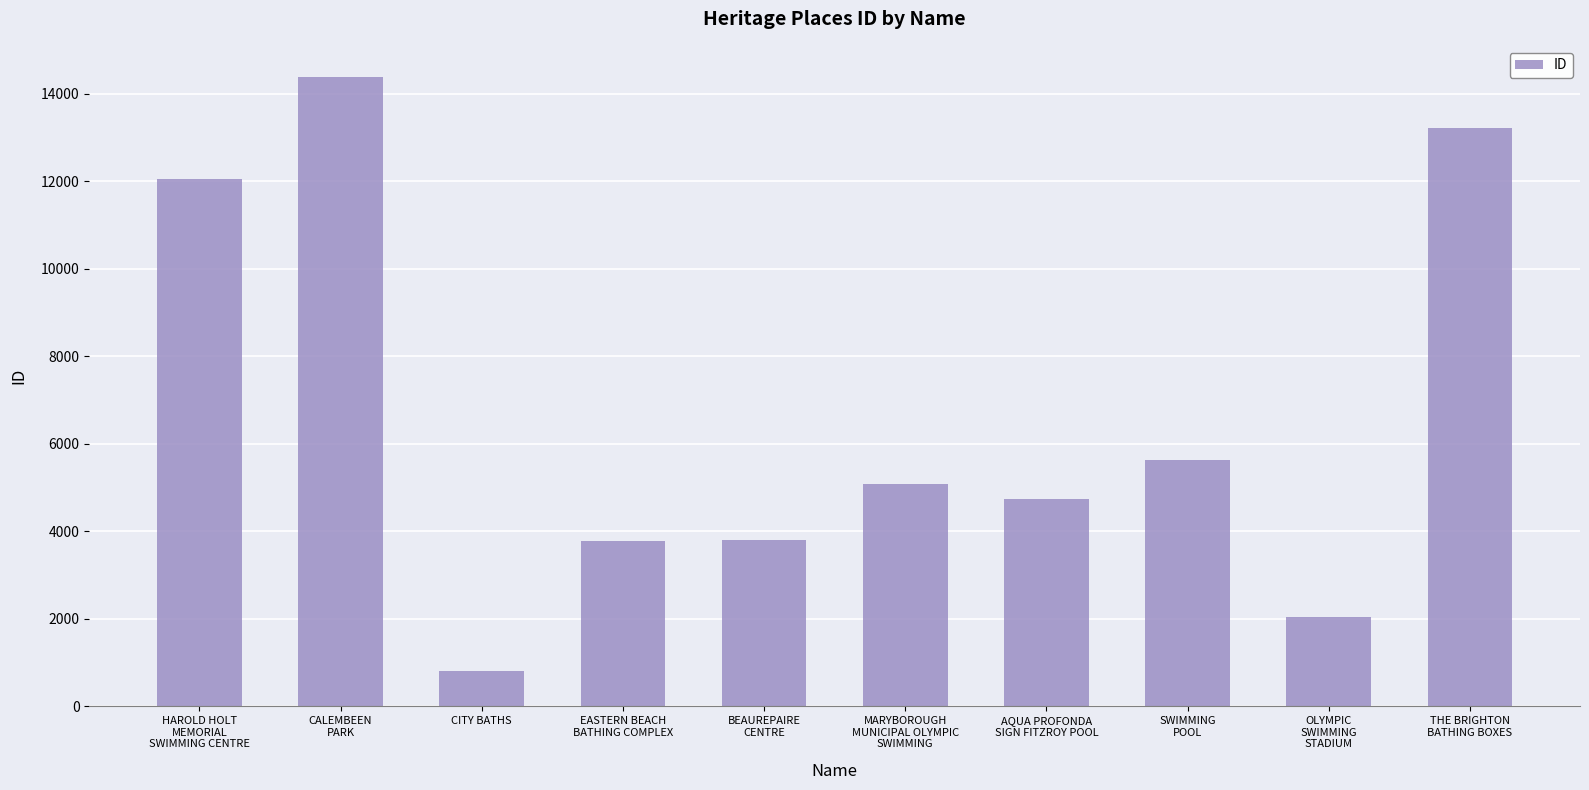

Read the value at AQUA PROFONDA
SIGN FITZROY POOL, to the nearest 50.

4750